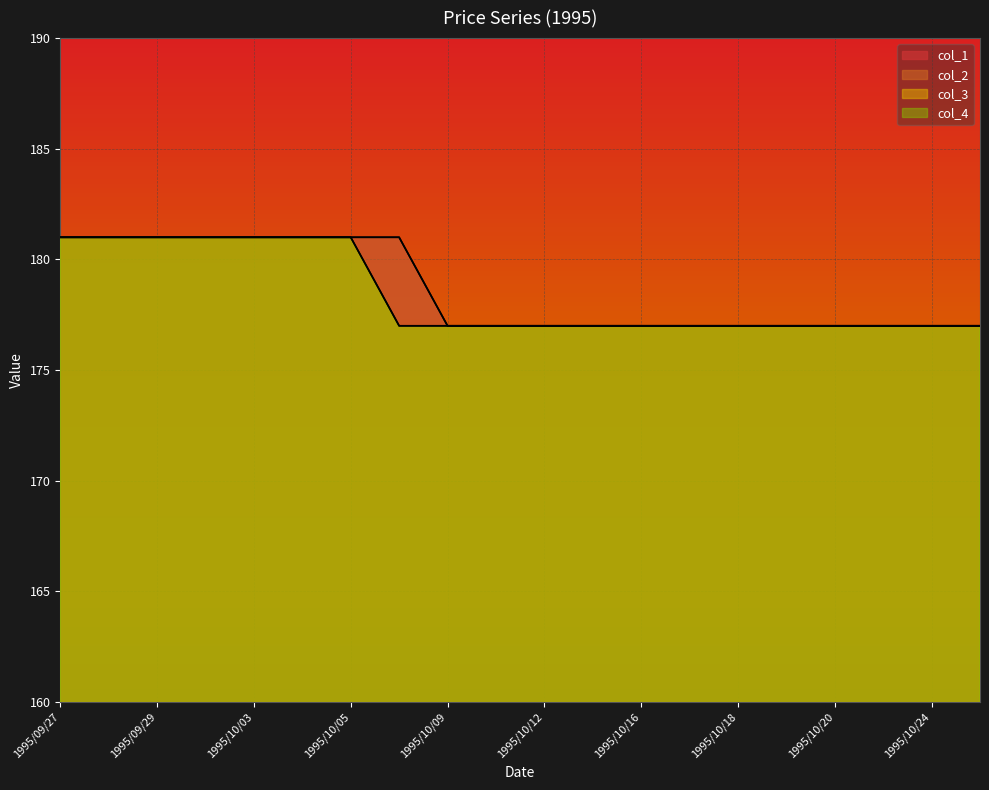

What position from the right is 1995/09/27?

20